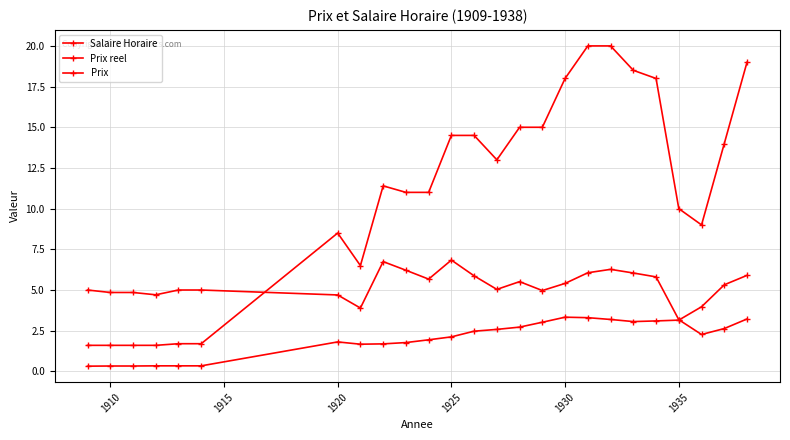

True or false: Prix and Prix reel intersect in this chart.

True